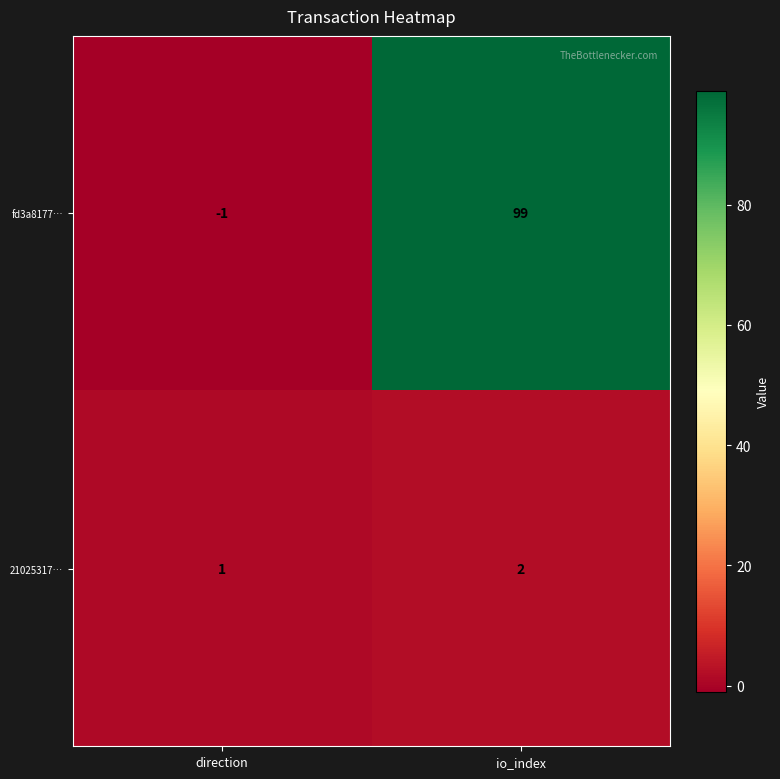

The 21025317… series shows 1 at io_index. True or false?

False